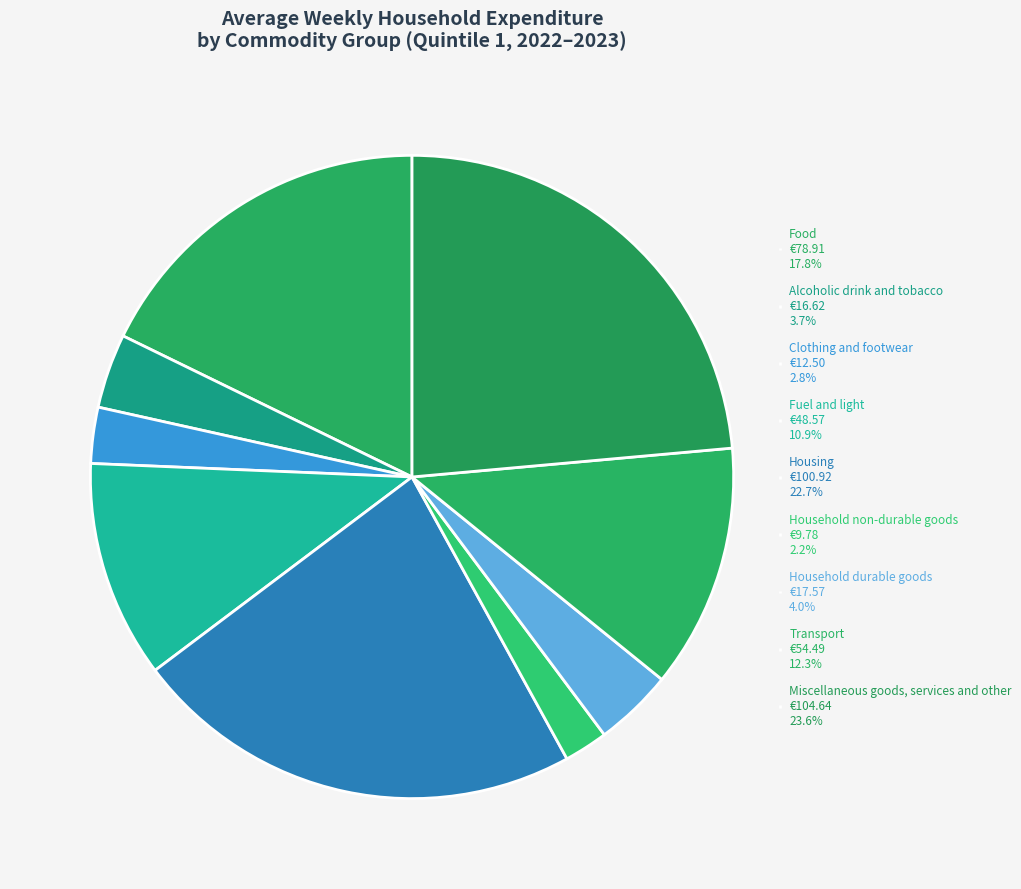

How many slices are in this pie chart?

9